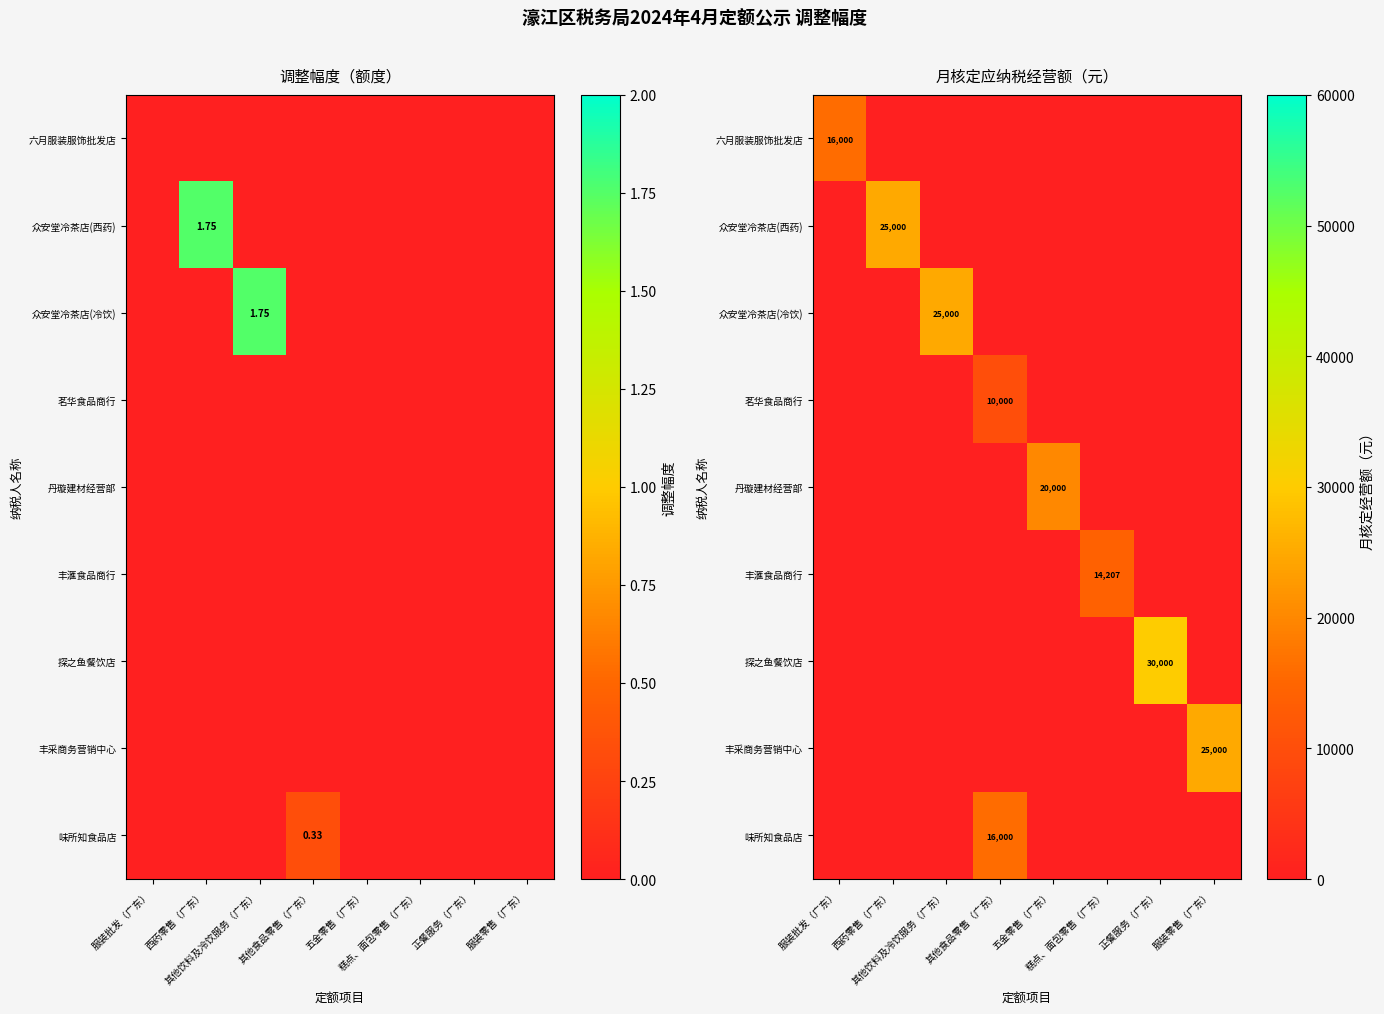

At which category is the sum across all series the highest?

正餐服务（广东）